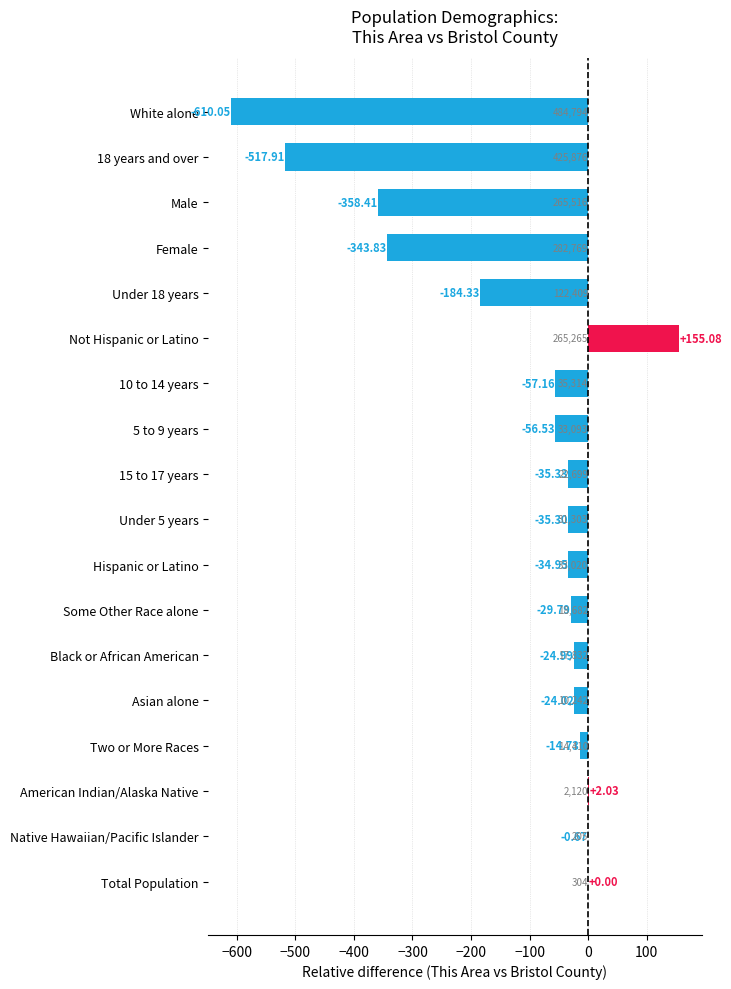

What is the sum of the values at Black or African American and White alone?

-635.0